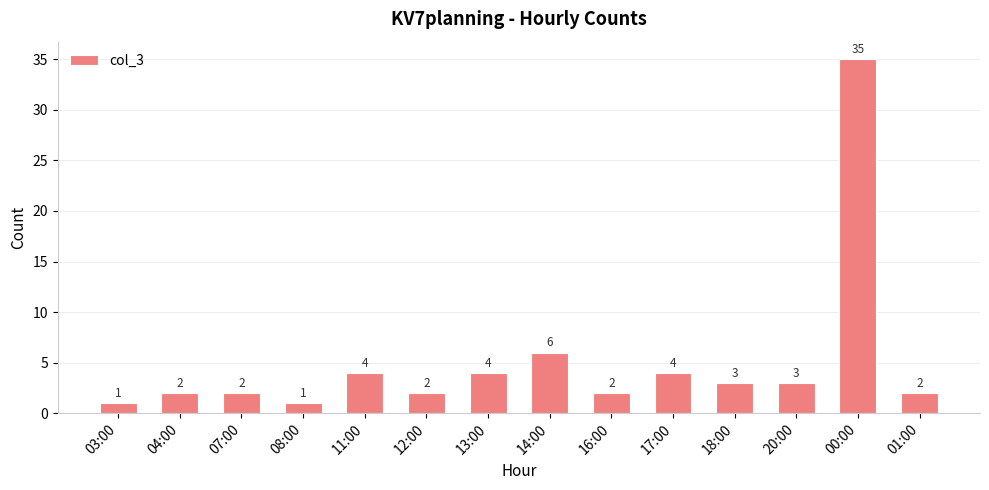

Where is the data nearest to the value 18?

14:00